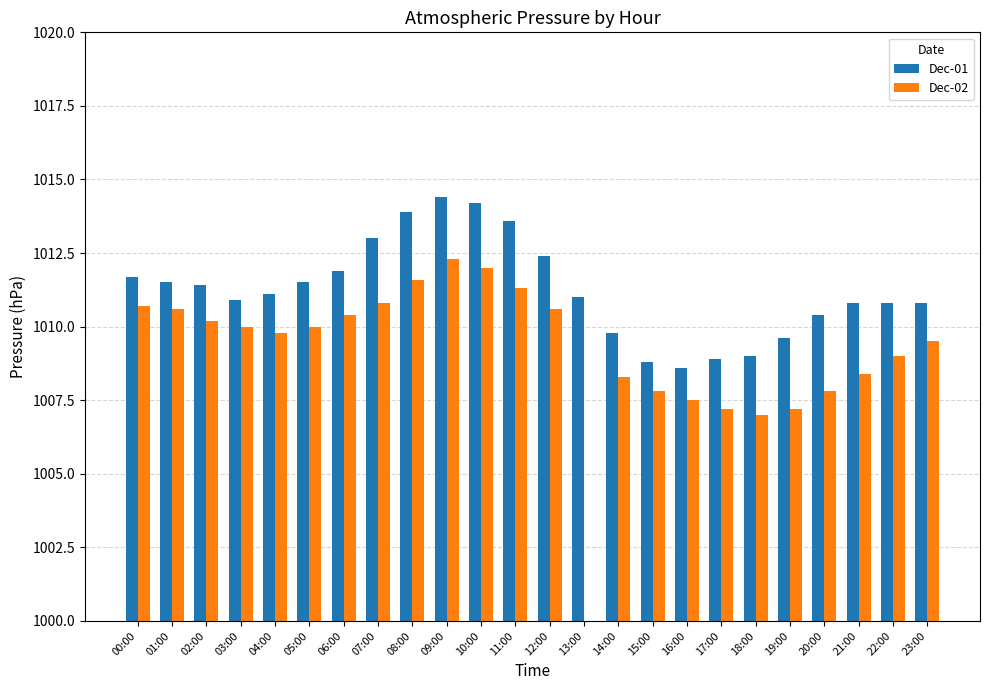

What position from the left is 22:00?

23